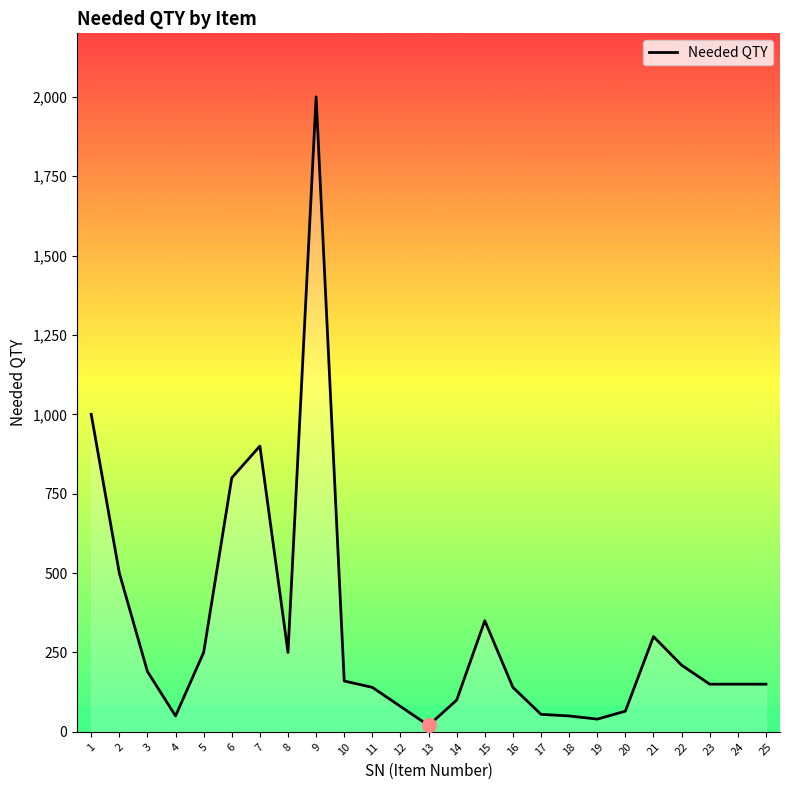

What is the approximate value at 5, to the nearest 50?

250